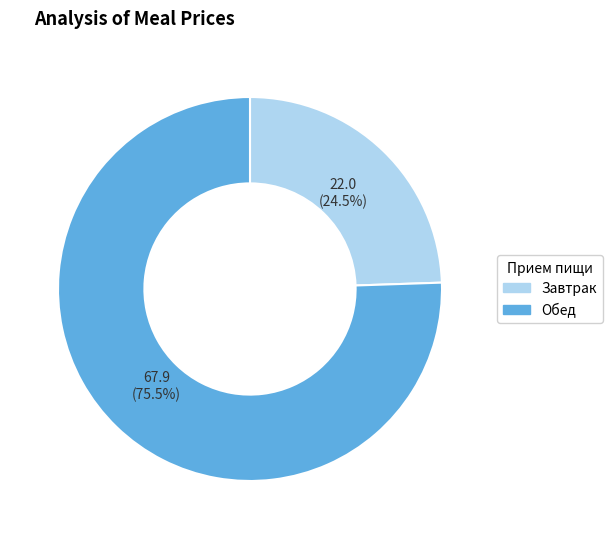

Is there a majority slice in this chart?

Yes